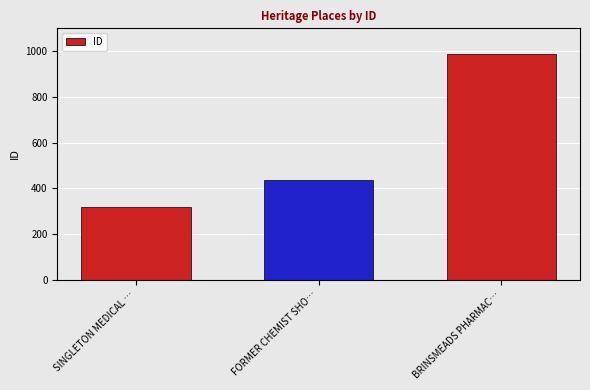

Which category has the lowest value across all series?

SINGLETON MEDICAL …